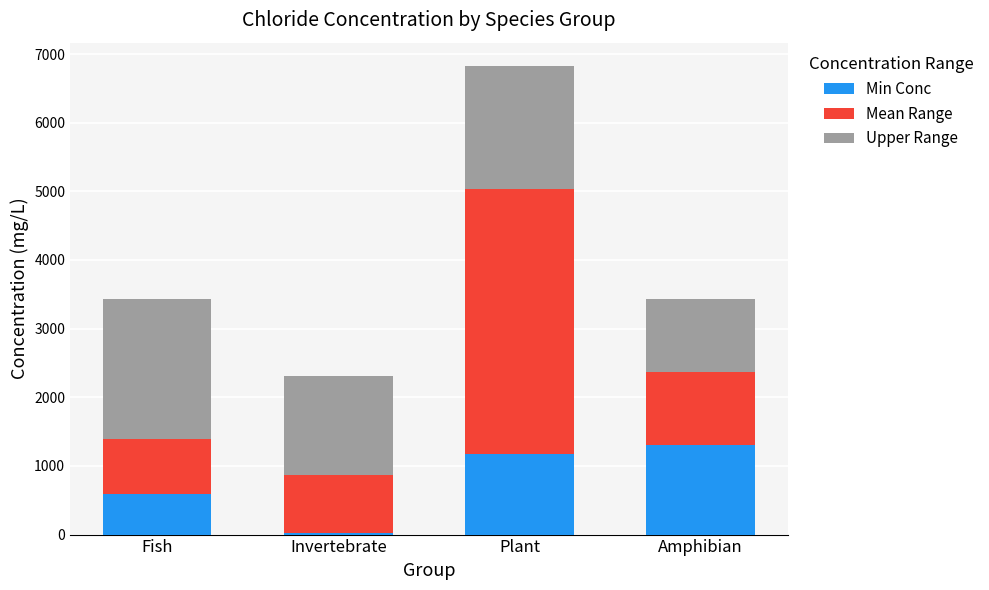

Reading left to right, what are the values for Min Conc?

Fish=598.0	Invertebrate=24.0	Plant=1171.0	Amphibian=1307.0